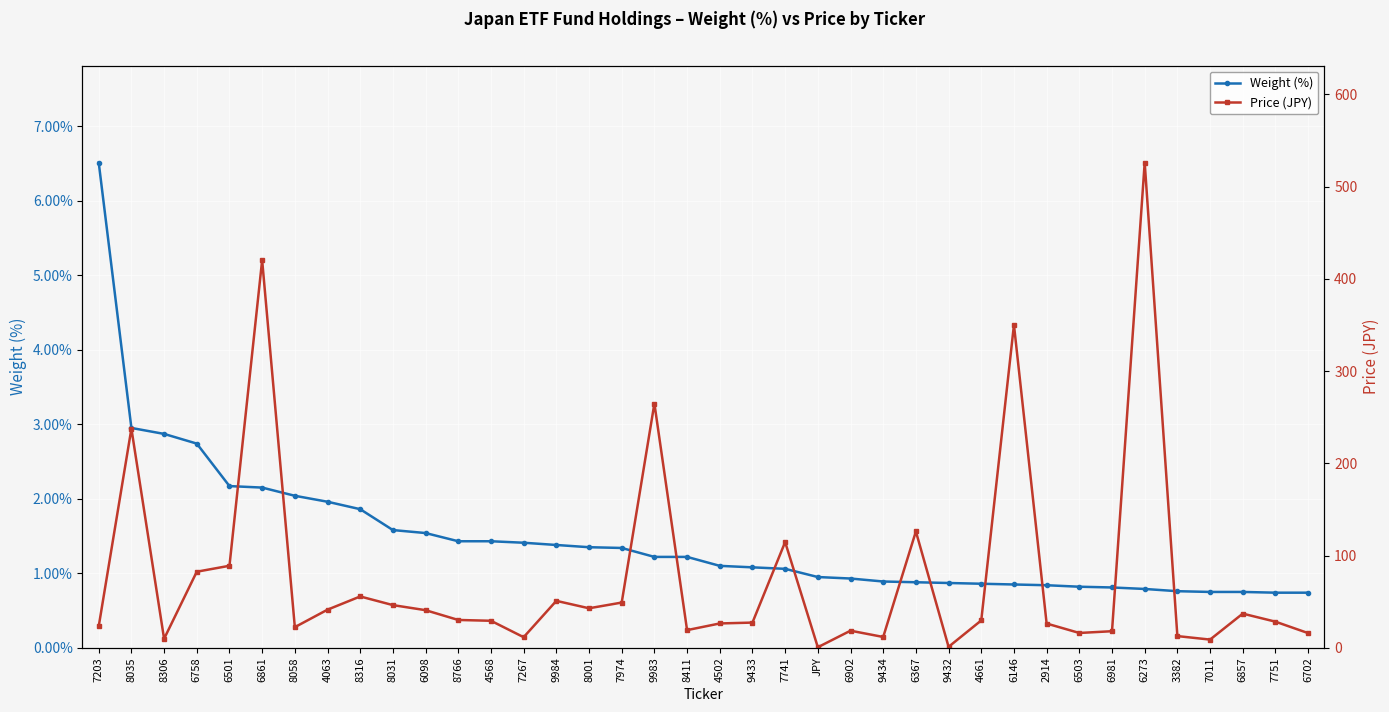

How many times do Price (JPY) and Weight (%) cross each other?

2